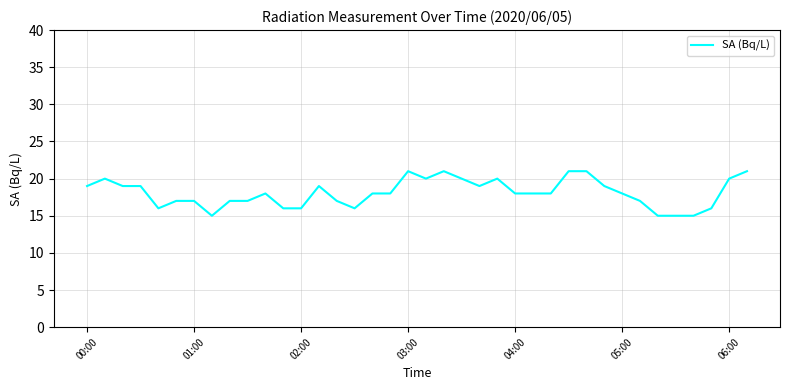

What is the greatest value displayed?

21